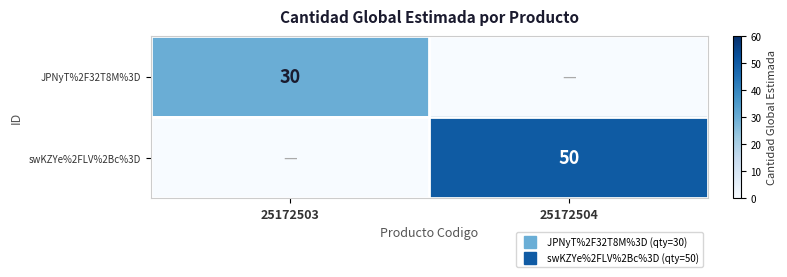

What is the difference between the JPNyT%2F32T8M%3D values at 25172503 and 25172504?

30